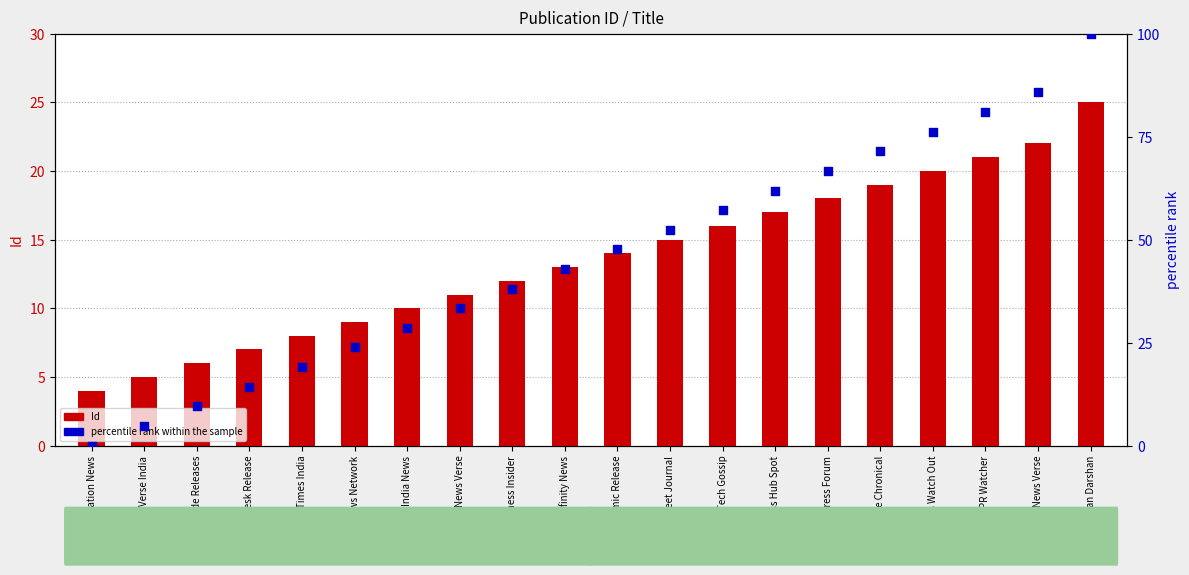

At how many categories does at least one series exceed 84?

2